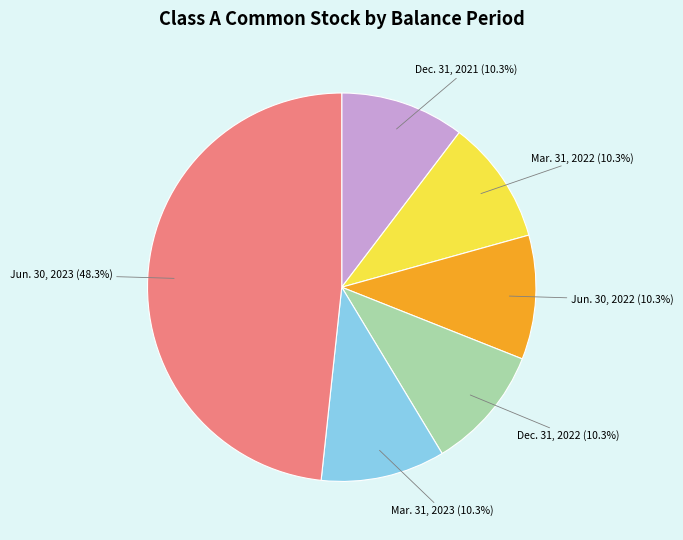

Is there any slice that represents more than half of the pie?

No